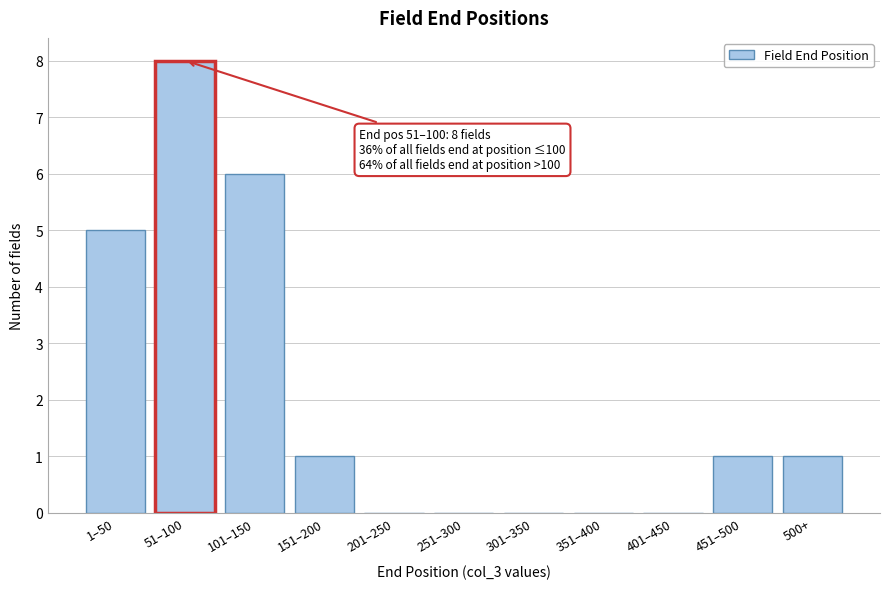

Reading right to left, extract all data points from this chart.

500+=1	451–500=1	401–450=0	351–400=0	301–350=0	251–300=0	201–250=0	151–200=1	101–150=6	51–100=8	1–50=5